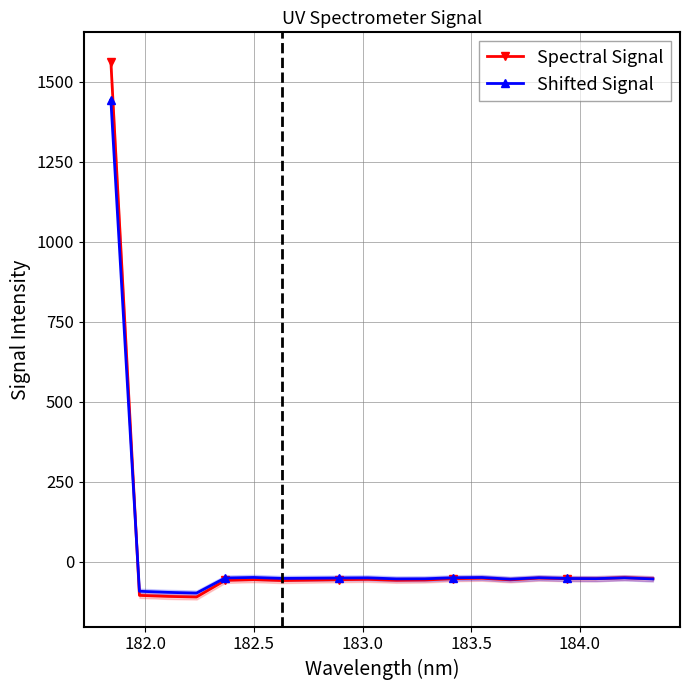

Which series has the largest range (max minus min)?

Spectral Signal